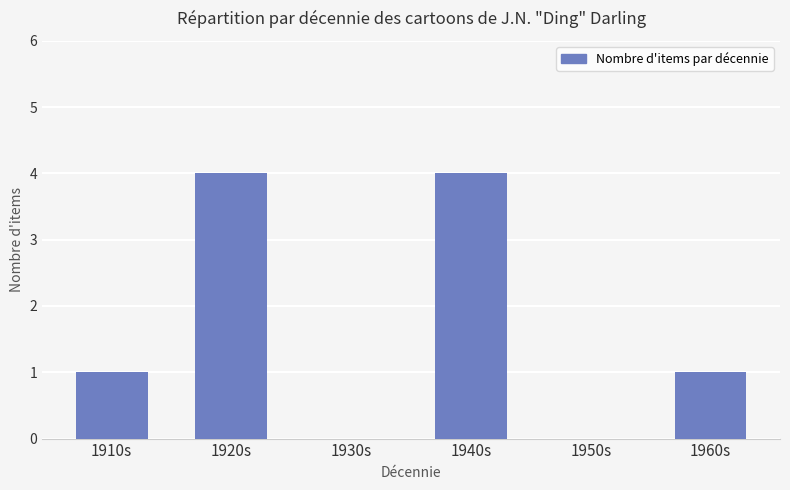

Reading right to left, what are all the values shown in this chart?

1	0	4	0	4	1